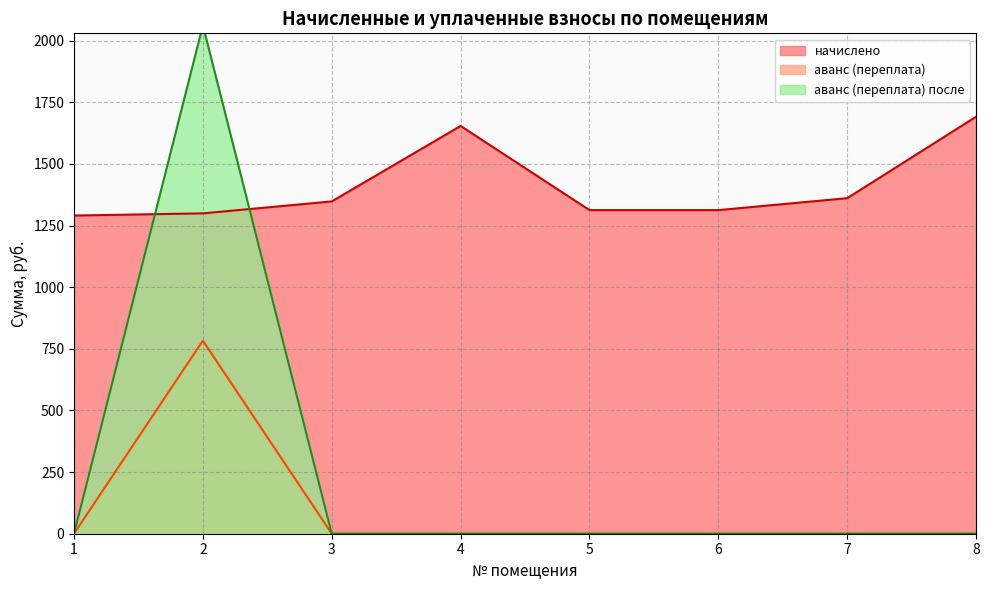

Which has a higher value, 7 or 5?

7